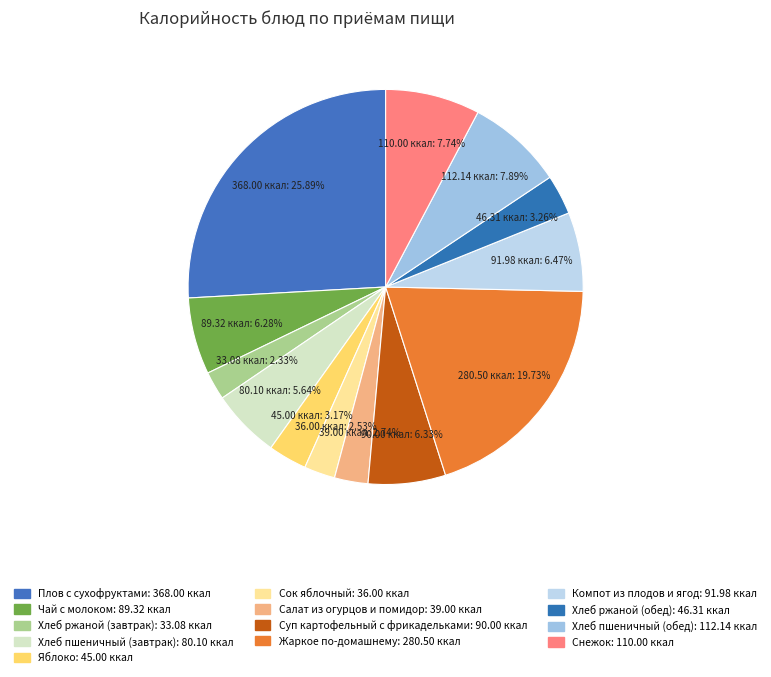

Is it true that Хлеб пшеничный (завтрак) is 6% of the pie?

True